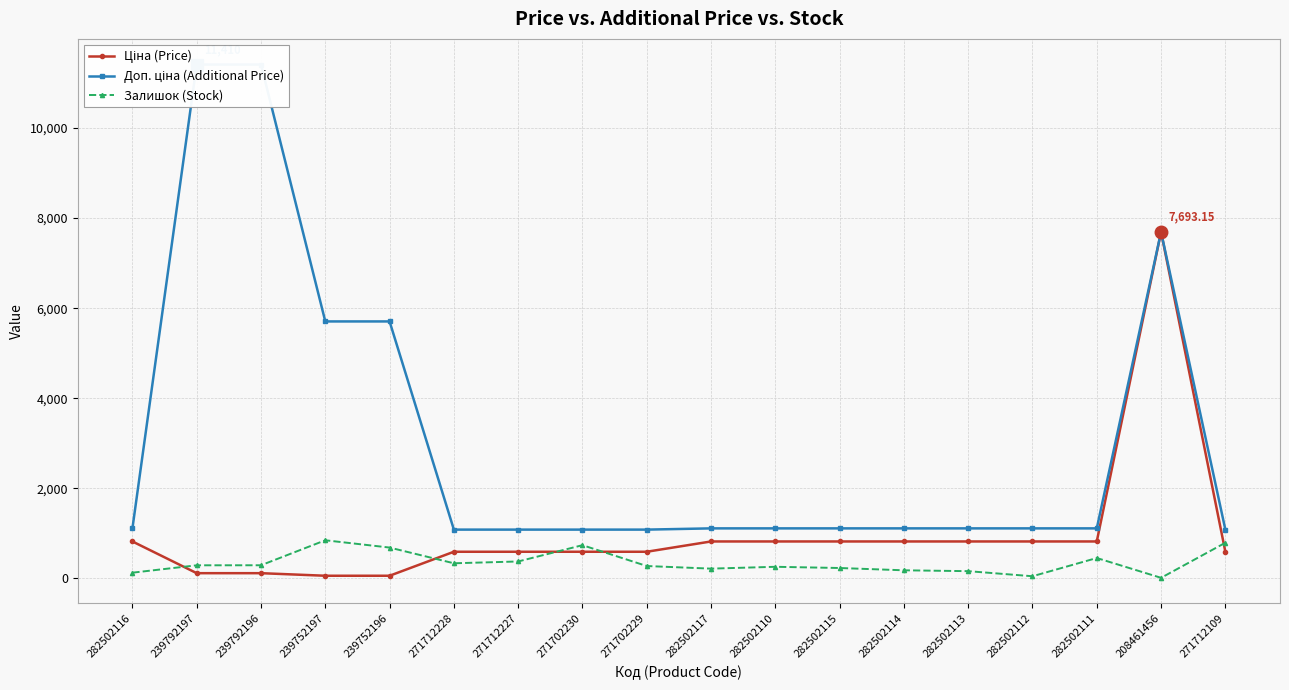

At which category does the chart reach its minimum across all series?

208461456